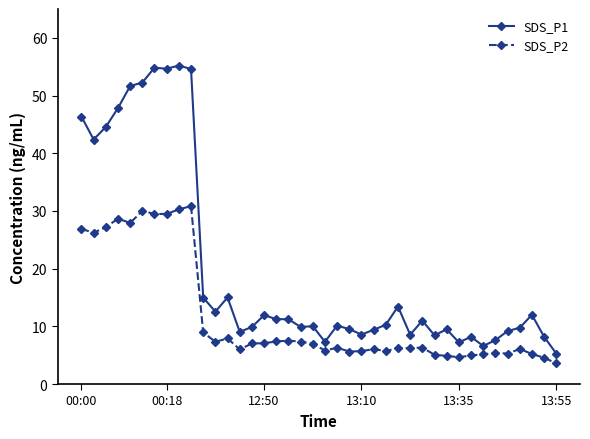

Which series has the largest total across all categories?

SDS_P1